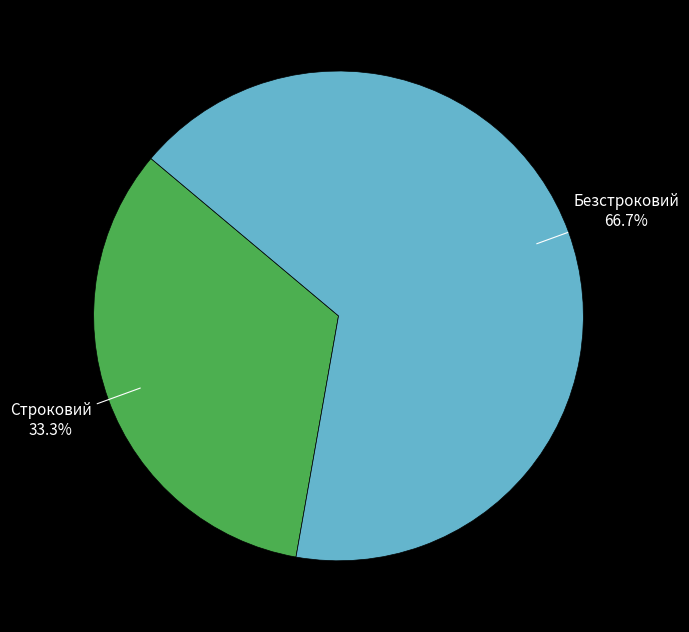

The Строковий slice represents 44% of the pie. True or false?

False